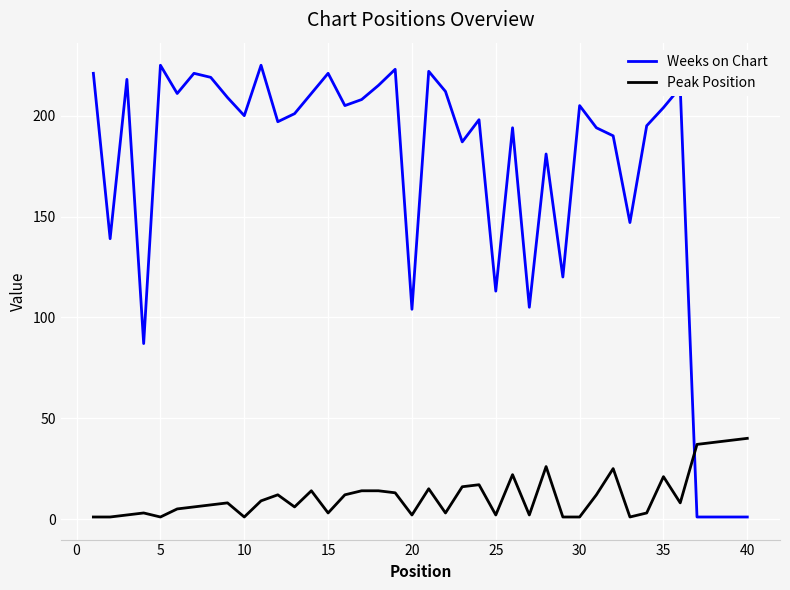

What is the greatest value displayed?

225